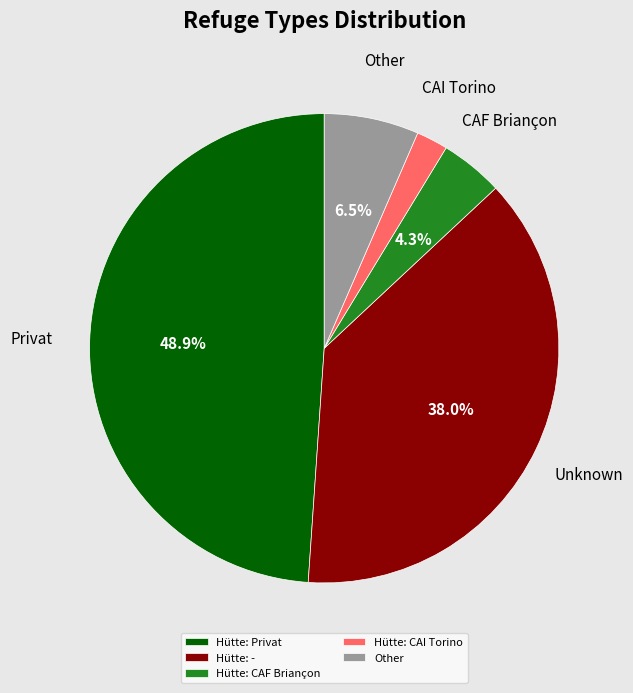

Between Hütte: Privat and Hütte: -, which is larger?

Hütte: Privat